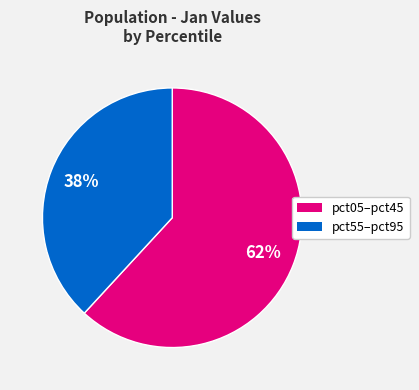

To the nearest percent, what is the difference between the largest and smallest slice percentages?

24%